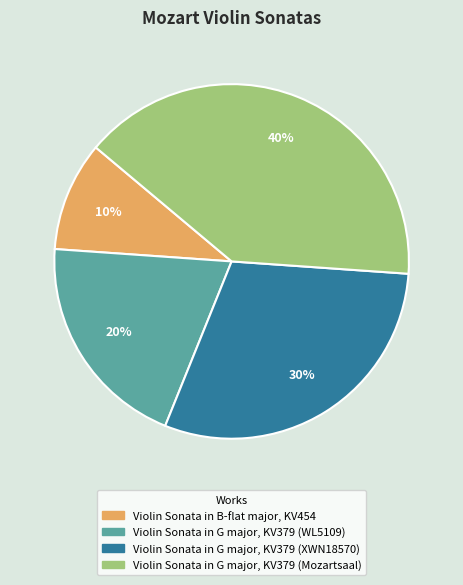

The Violin Sonata in G major, KV379 (WL5109) slice represents 20% of the pie. True or false?

True